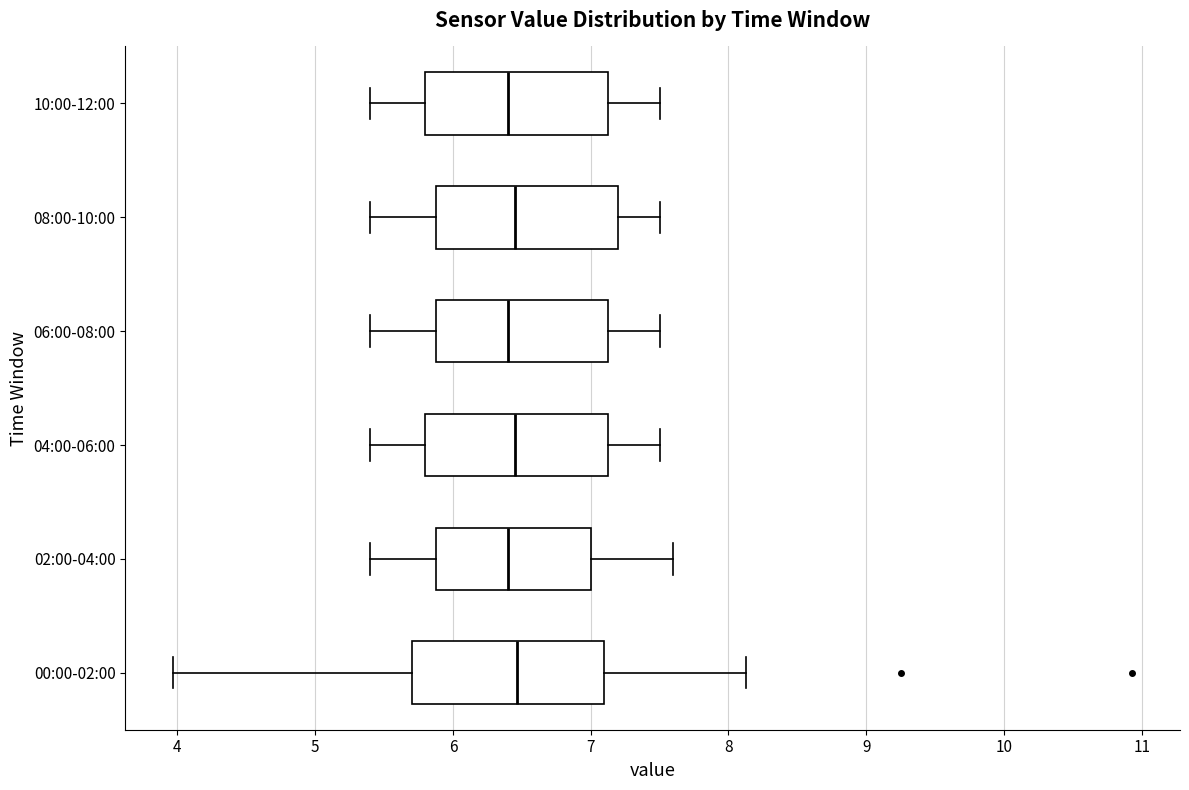

Reading bottom to top, transcribe this box plot: for each box, give where its median line is, the range the box spans, and where its two whiskers end, as read against the x-axis. The values are not printed on the chart, so give them approximately, as read against the axis.

00:00-02:00: median 6.5, box 5.7 to 7.1, whiskers 4.0 to 8.1
02:00-04:00: median 6.4, box 5.9 to 7.0, whiskers 5.4 to 7.6
04:00-06:00: median 6.5, box 5.8 to 7.1, whiskers 5.4 to 7.5
06:00-08:00: median 6.4, box 5.9 to 7.1, whiskers 5.4 to 7.5
08:00-10:00: median 6.5, box 5.9 to 7.2, whiskers 5.4 to 7.5
10:00-12:00: median 6.4, box 5.8 to 7.1, whiskers 5.4 to 7.5